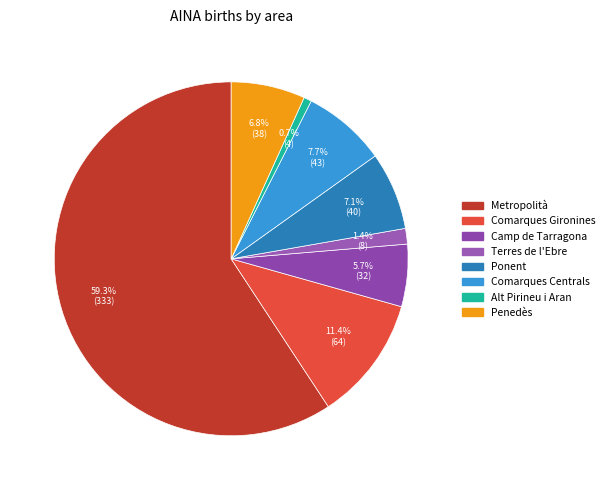

Do Comarques Gironines and Penedès together represent more than half of the pie?

No